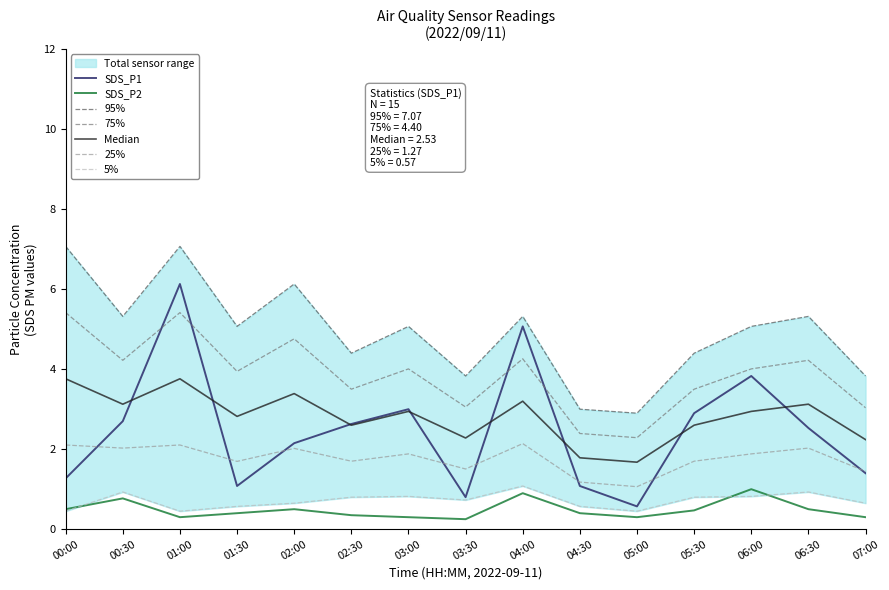

What is the average value of the SDS_P2 series?

0.5